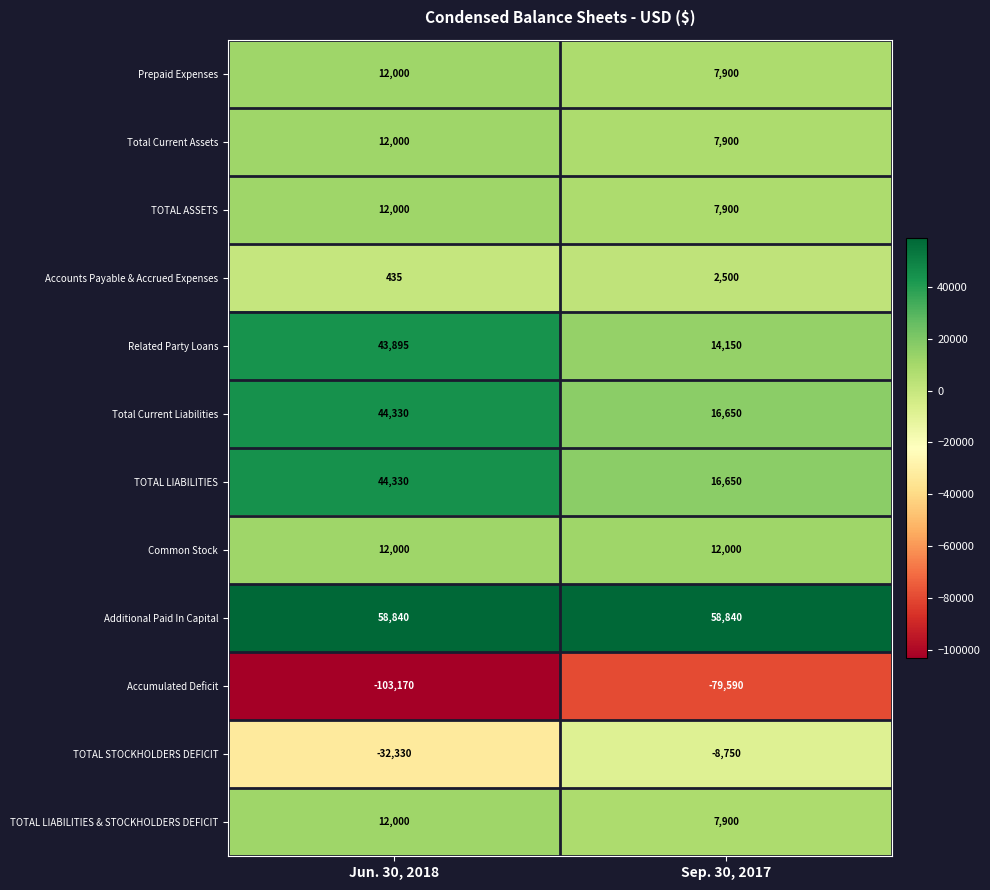

Reading left to right, extract all data points from this chart.

Prepaid Expenses: Jun. 30, 2018=12000	Sep. 30, 2017=7900
Total Current Assets: Jun. 30, 2018=12000	Sep. 30, 2017=7900
TOTAL ASSETS: Jun. 30, 2018=12000	Sep. 30, 2017=7900
Accounts Payable & Accrued Expenses: Jun. 30, 2018=435	Sep. 30, 2017=2500
Related Party Loans: Jun. 30, 2018=43895	Sep. 30, 2017=14150
Total Current Liabilities: Jun. 30, 2018=44330	Sep. 30, 2017=16650
TOTAL LIABILITIES: Jun. 30, 2018=44330	Sep. 30, 2017=16650
Common Stock: Jun. 30, 2018=12000	Sep. 30, 2017=12000
Additional Paid In Capital: Jun. 30, 2018=58840	Sep. 30, 2017=58840
Accumulated Deficit: Jun. 30, 2018=-103170	Sep. 30, 2017=-79590
TOTAL STOCKHOLDERS DEFICIT: Jun. 30, 2018=-32330	Sep. 30, 2017=-8750
TOTAL LIABILITIES & STOCKHOLDERS DEFICIT: Jun. 30, 2018=12000	Sep. 30, 2017=7900